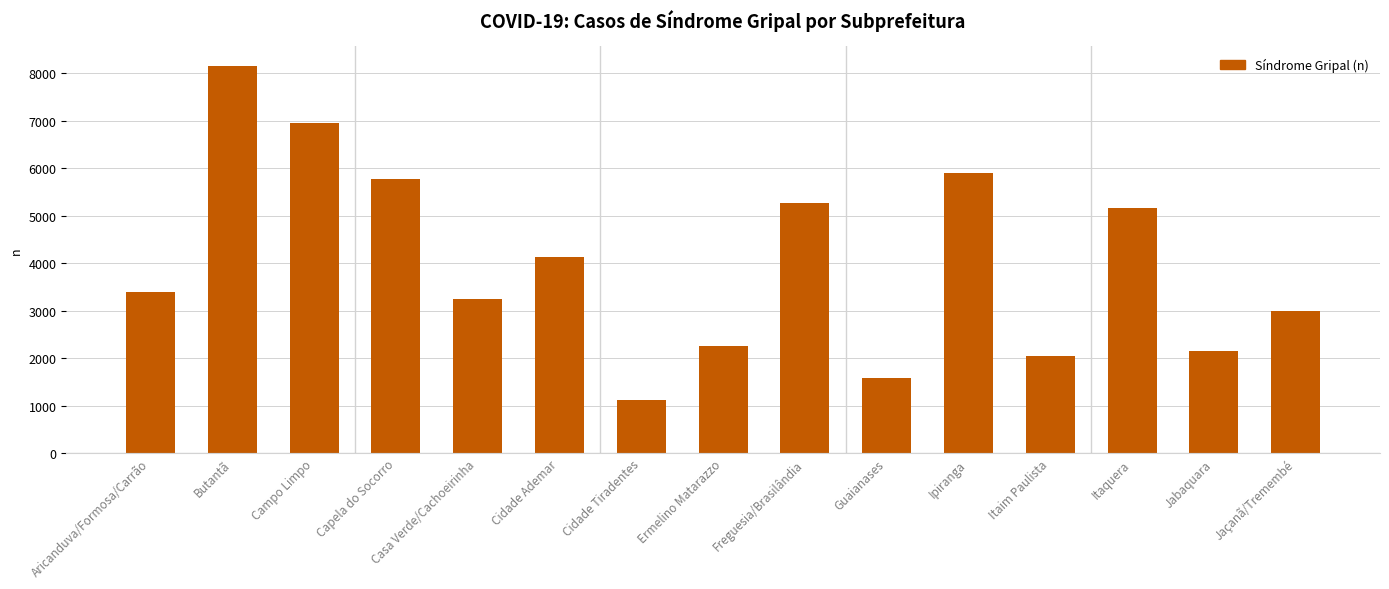

What is the value of the 6th bar from the left?

4119